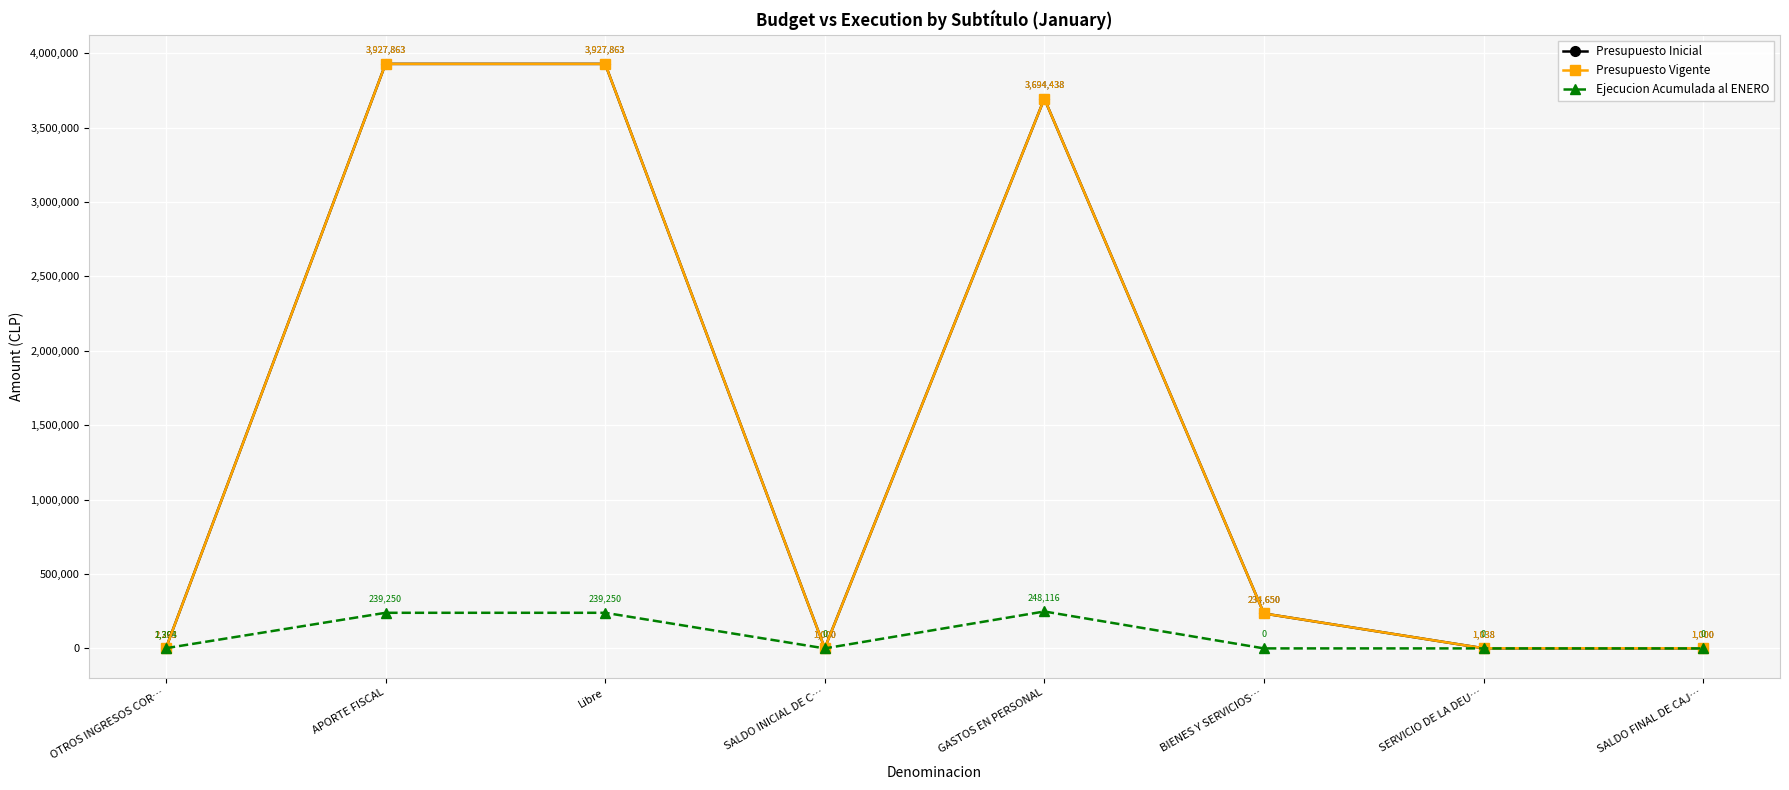

Reading left to right, list all the values displayed in this chart.

Presupuesto Inicial: OTROS INGRESOS COR…=2263	APORTE FISCAL=3927863	Libre=3927863	SALDO INICIAL DE C…=1000	GASTOS EN PERSONAL=3694438	BIENES Y SERVICIOS…=234650	SERVICIO DE LA DEU…=1038	SALDO FINAL DE CAJ…=1000
Presupuesto Vigente: OTROS INGRESOS COR…=2263	APORTE FISCAL=3927863	Libre=3927863	SALDO INICIAL DE C…=1000	GASTOS EN PERSONAL=3694438	BIENES Y SERVICIOS…=234650	SERVICIO DE LA DEU…=1038	SALDO FINAL DE CAJ…=1000
Ejecucion Acumulada al ENERO: OTROS INGRESOS COR…=1394	APORTE FISCAL=239250	Libre=239250	SALDO INICIAL DE C…=0	GASTOS EN PERSONAL=248116	BIENES Y SERVICIOS…=0	SERVICIO DE LA DEU…=0	SALDO FINAL DE CAJ…=0